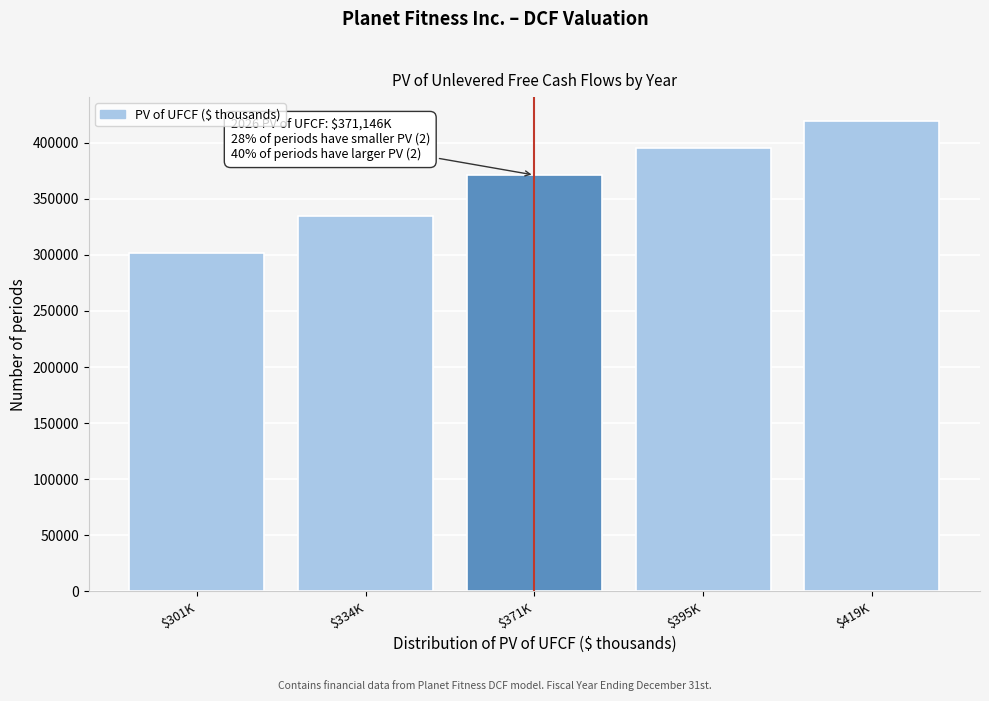

Reading left to right, extract all data points from this chart.

301260.2	334798.9	371146.4	395262.4	419639.7